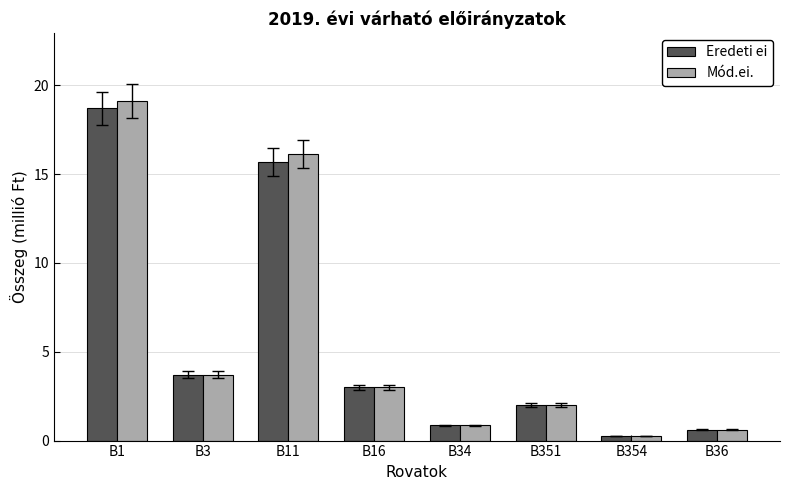

What is the total value across all series at B354?

0.5